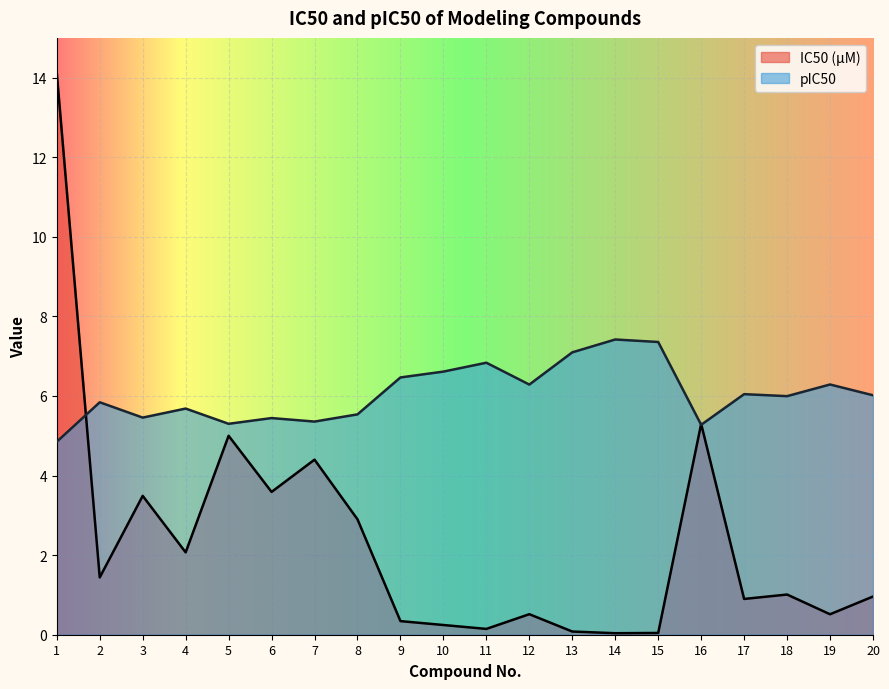

Rank the categories by IC50 (μM) value from highest to lowest.

1, 16, 5, 7, 6, 3, 8, 4, 2, 18, 20, 17, 12, 19, 9, 10, 11, 13, 15, 14